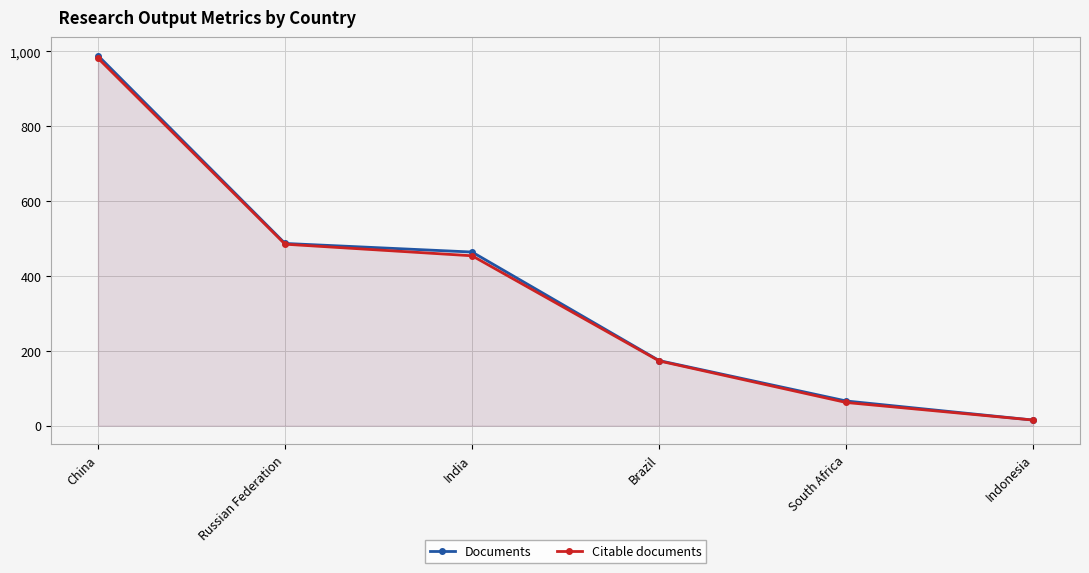

Which series has the widest spread of values?

Documents